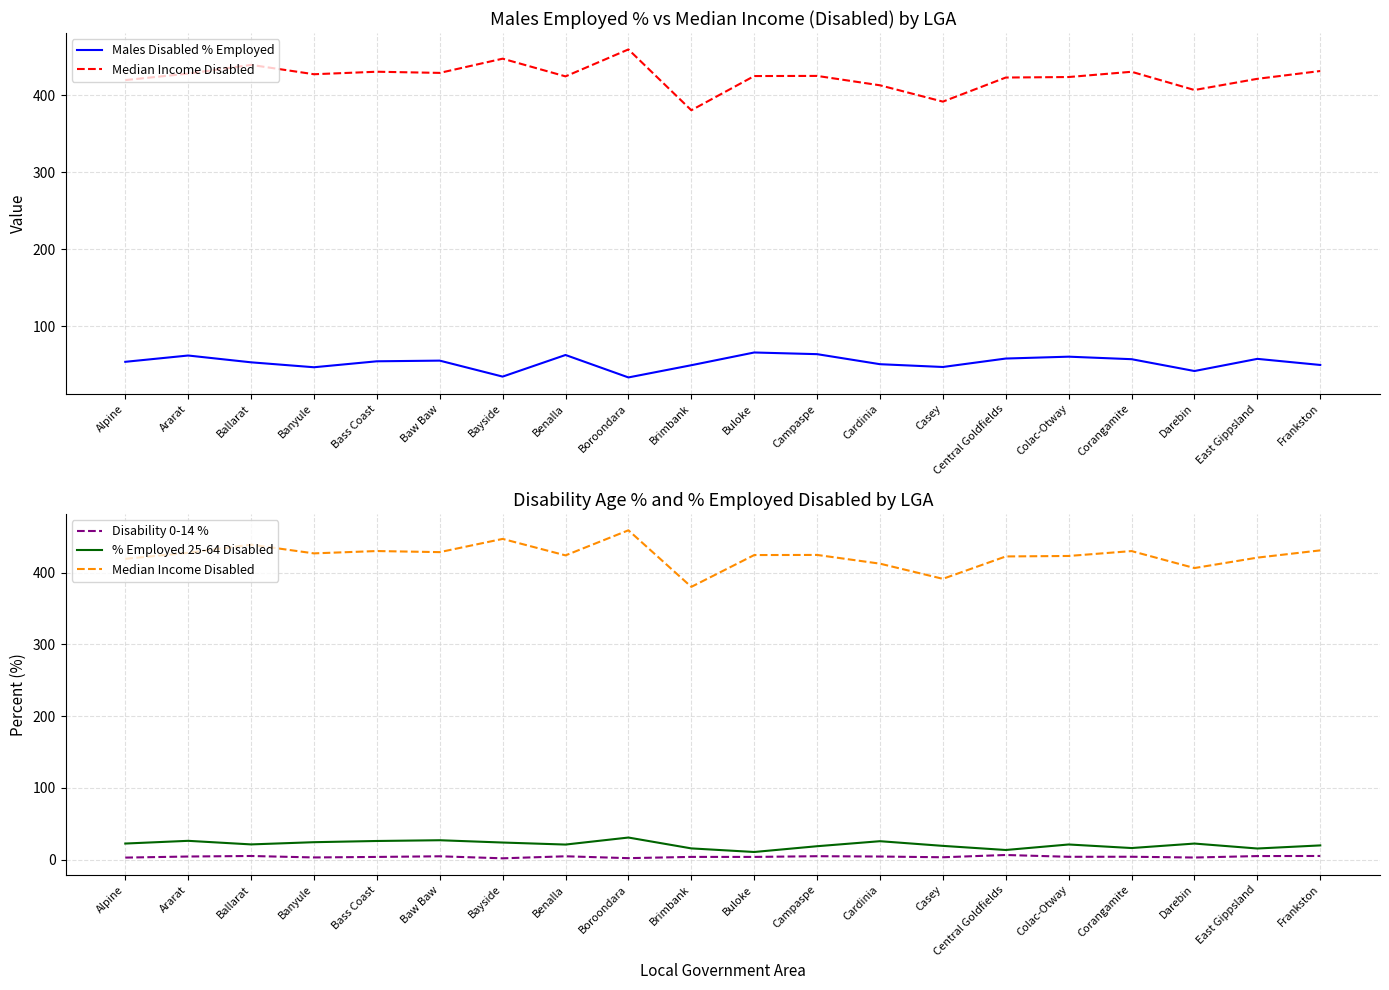

At Casey, list the series in order from smallest to largest.

Disability 0-14 %, % Employed 25-64 Disabled, Males Disabled % Employed, Median Income Disabled